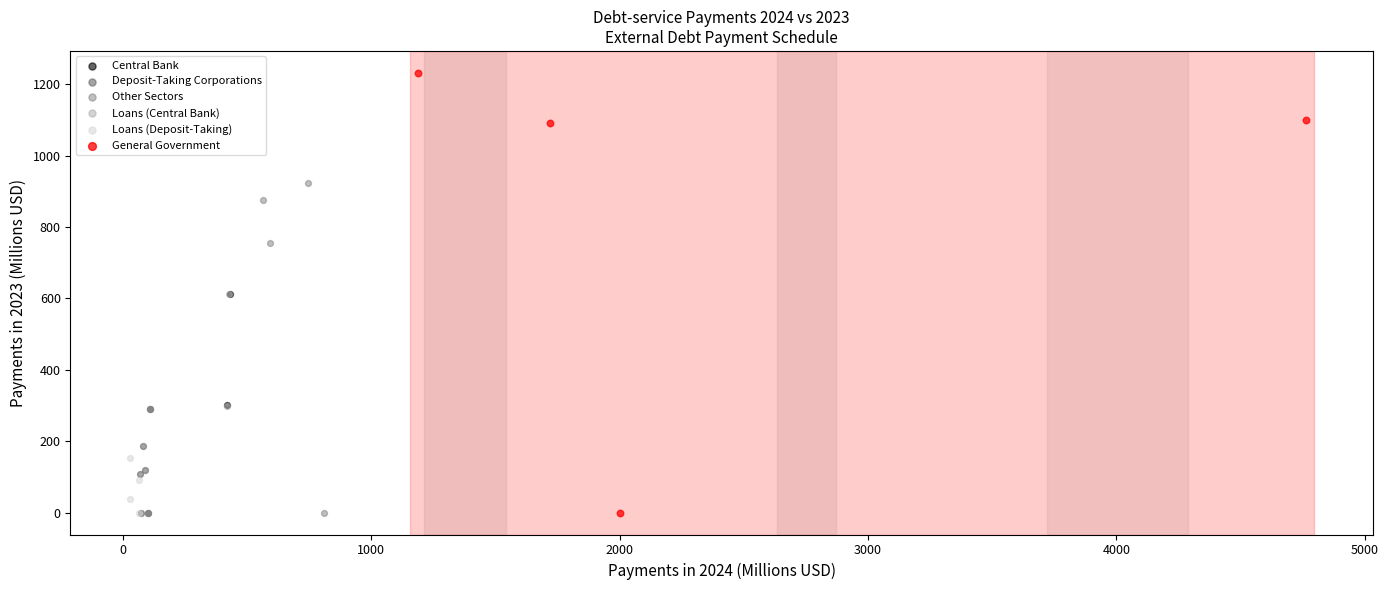

Which series has the largest Y range (max minus min)?

General Government